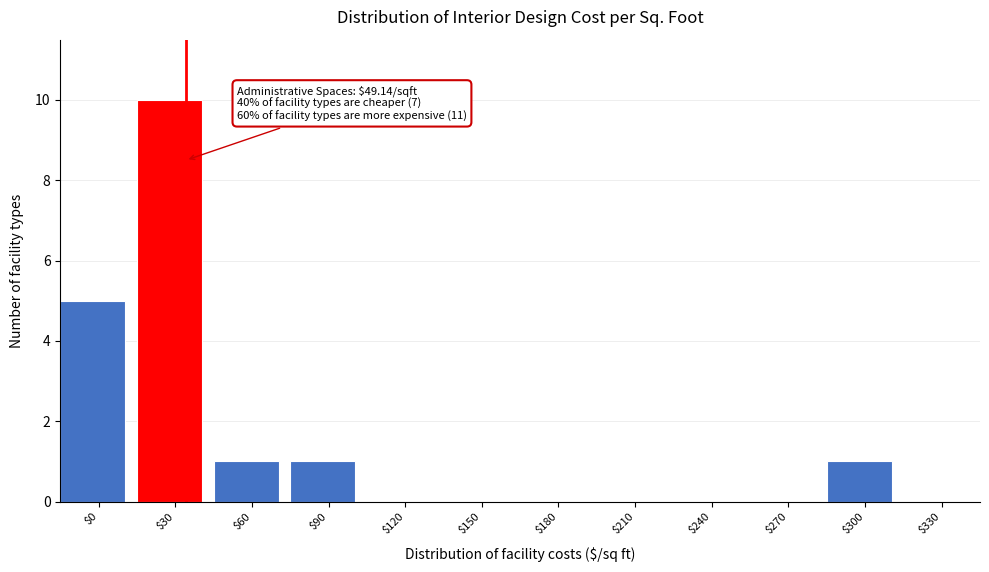

True or false: the data shows 0 at $330.

True